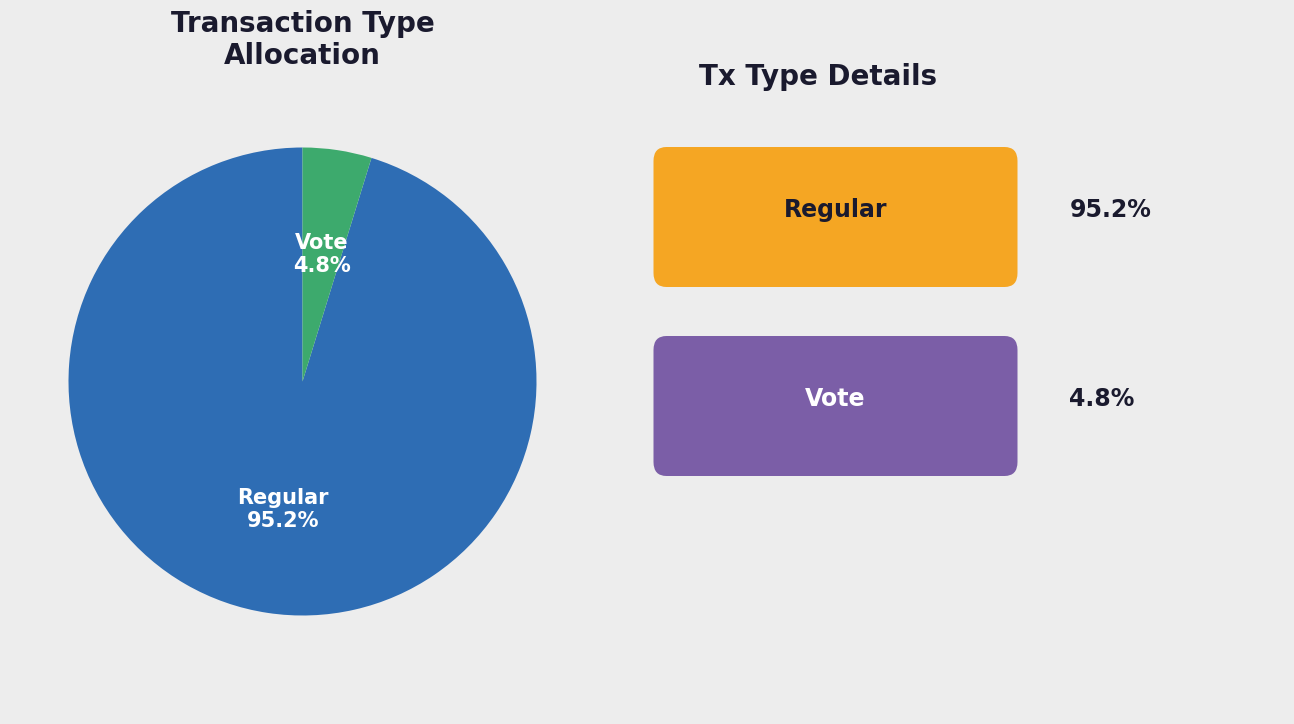

Is there any slice that represents more than half of the pie?

Yes